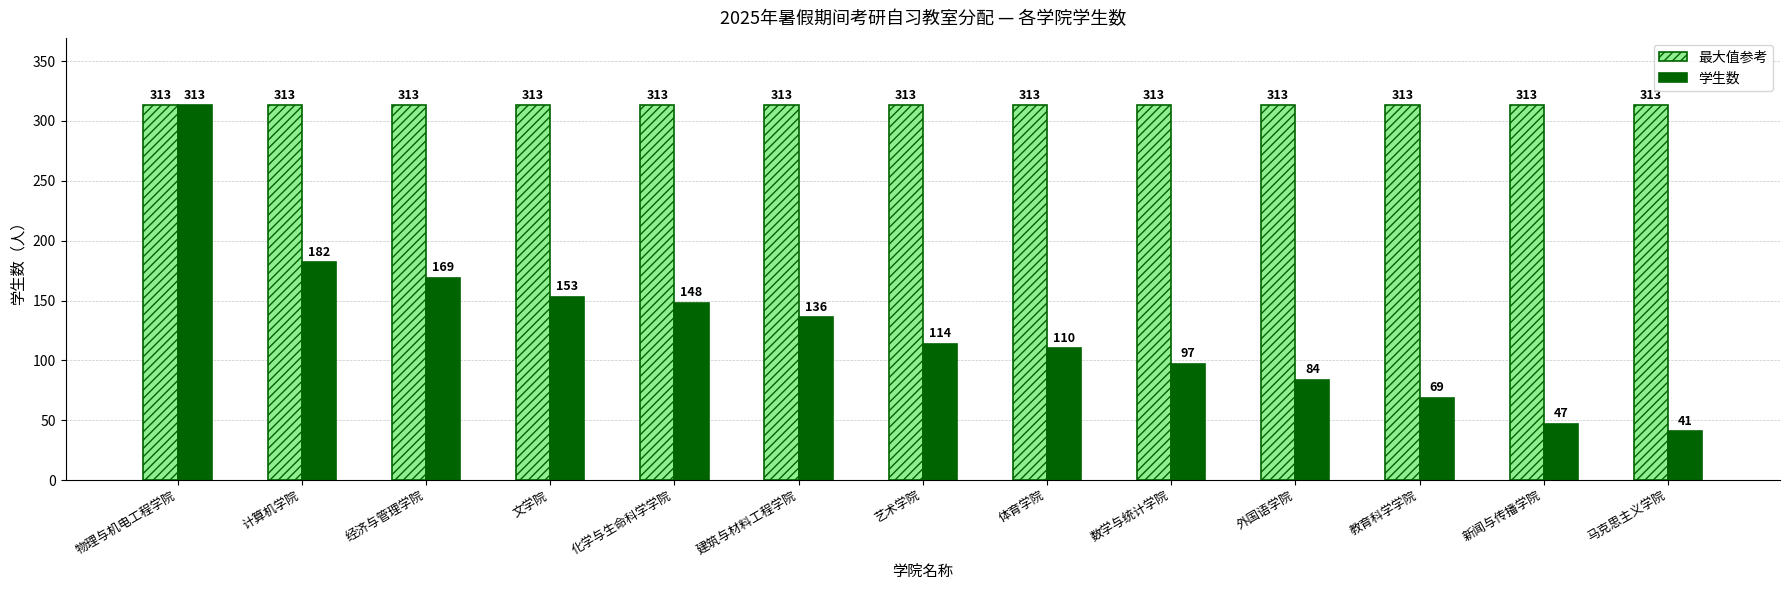

Rank the categories by 学生数 value from highest to lowest.

物理与机电工程学院, 计算机学院, 经济与管理学院, 文学院, 化学与生命科学学院, 建筑与材料工程学院, 艺术学院, 体育学院, 数学与统计学院, 外国语学院, 教育科学学院, 新闻与传播学院, 马克思主义学院